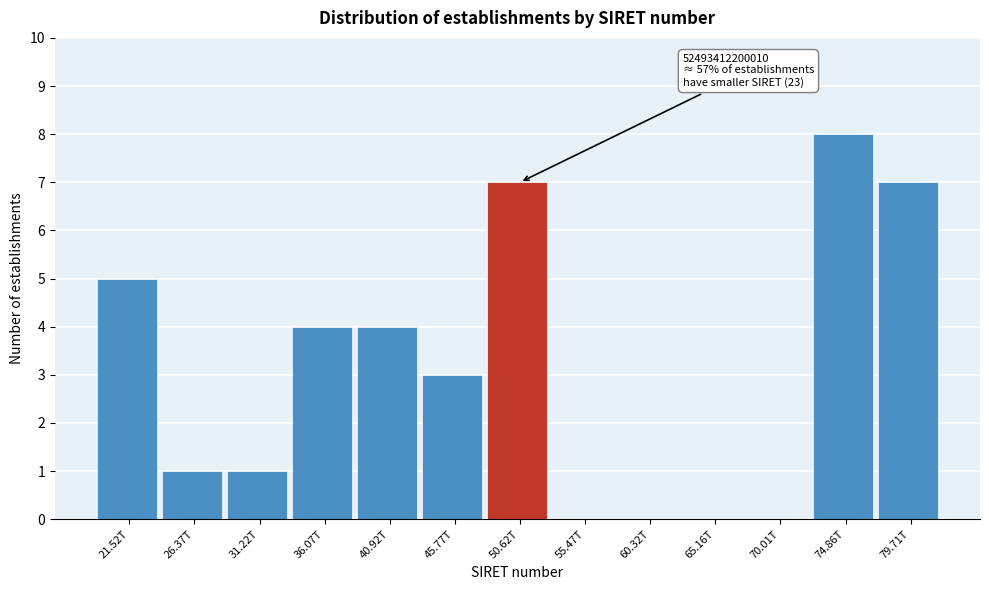

Reading right to left, transcribe all the data shown in this chart.

79.71T=7	74.86T=8	70.01T=0	65.16T=0	60.32T=0	55.47T=0	50.62T=7	45.77T=3	40.92T=4	36.07T=4	31.22T=1	26.37T=1	21.52T=5